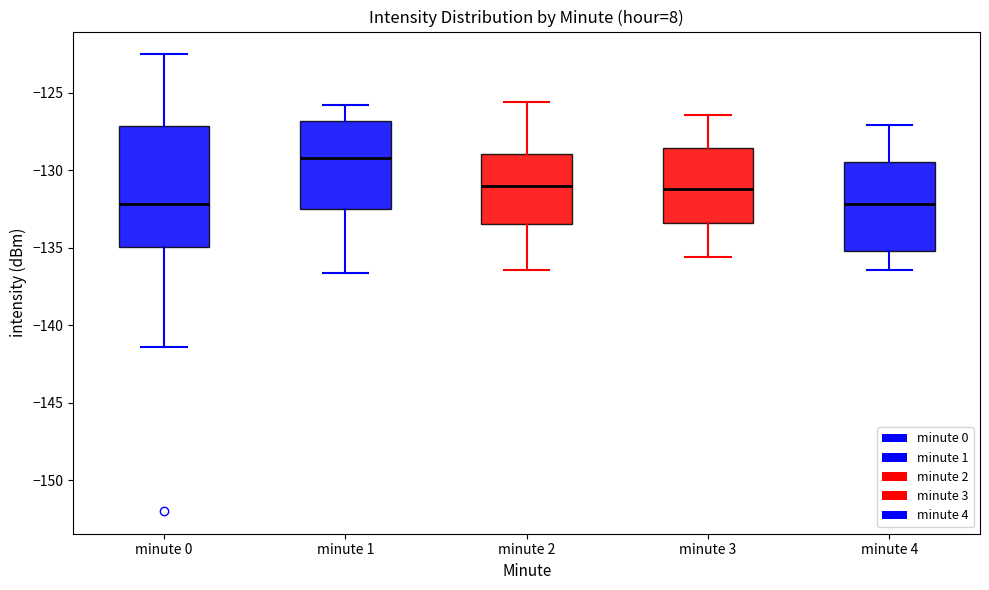

Which box is the tallest, from its lower edge to its upper edge?

minute 0